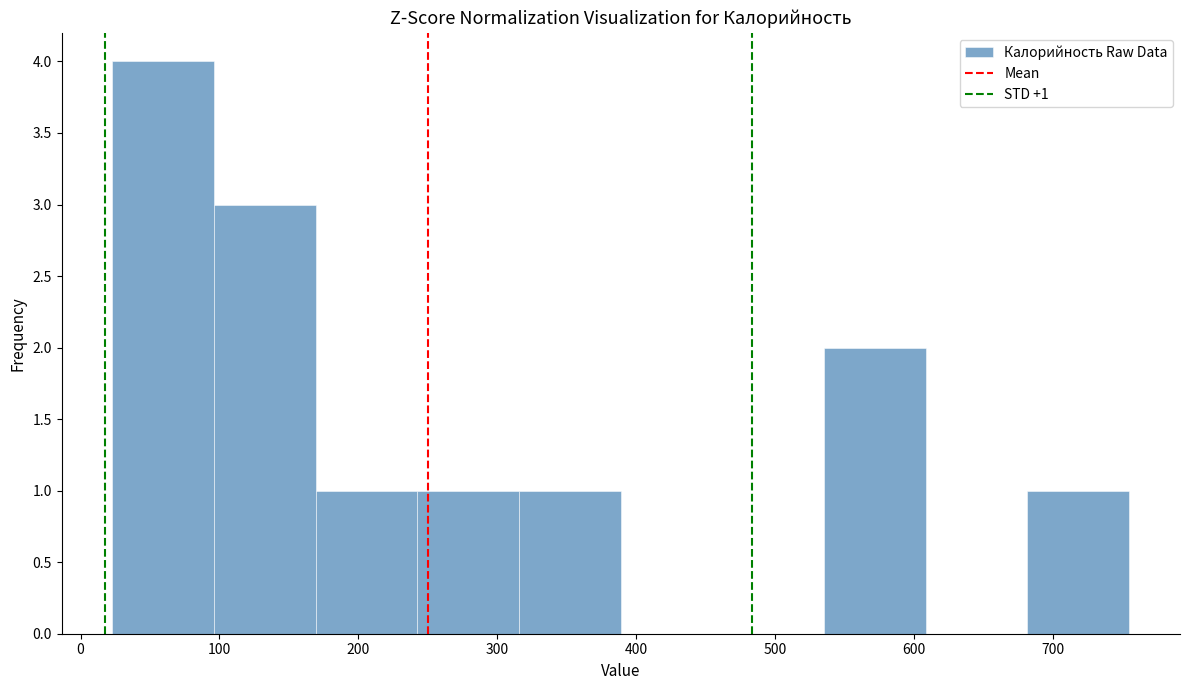

Which range on the x-axis has the tallest bar?

20 to 100